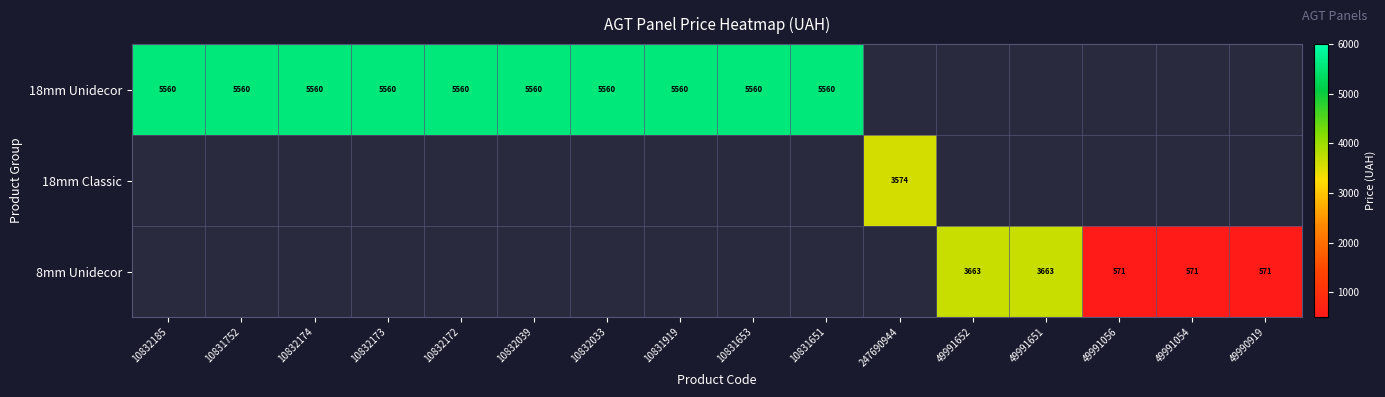

Count the number of categories in the chart.

16